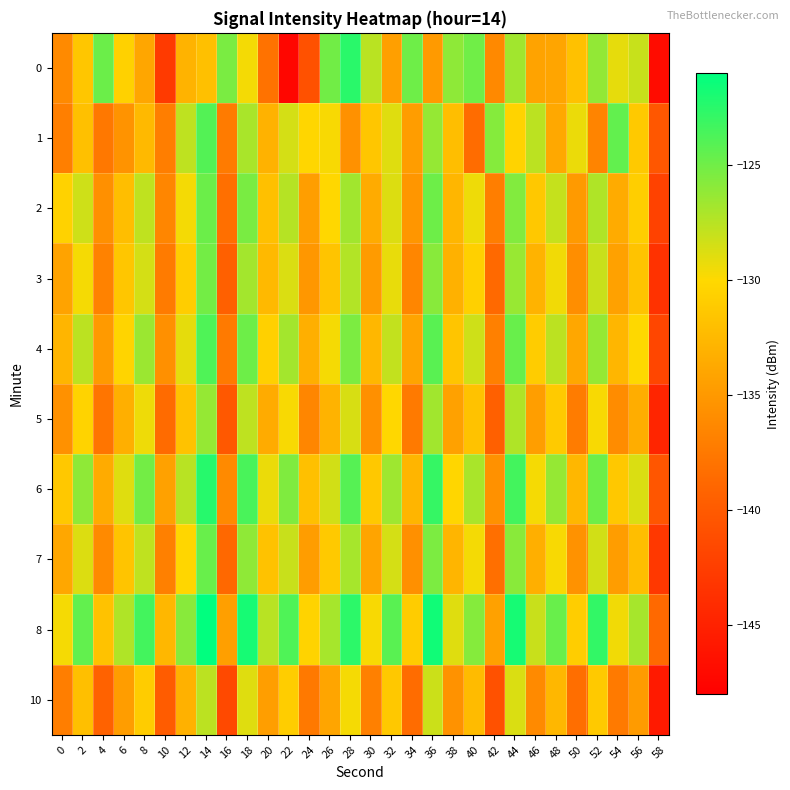

How many series are shown in this chart?

10